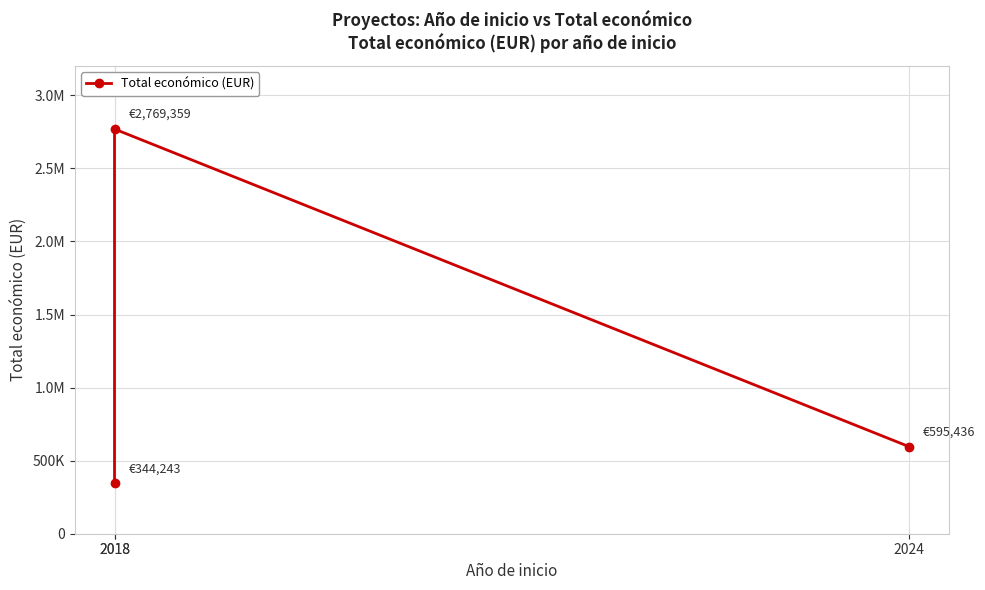

Read the value at 2018, to the nearest 10.

344240